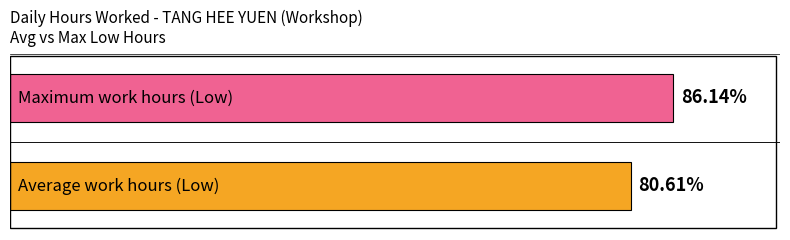

Is it true that the value at 22 is 14.1?

False